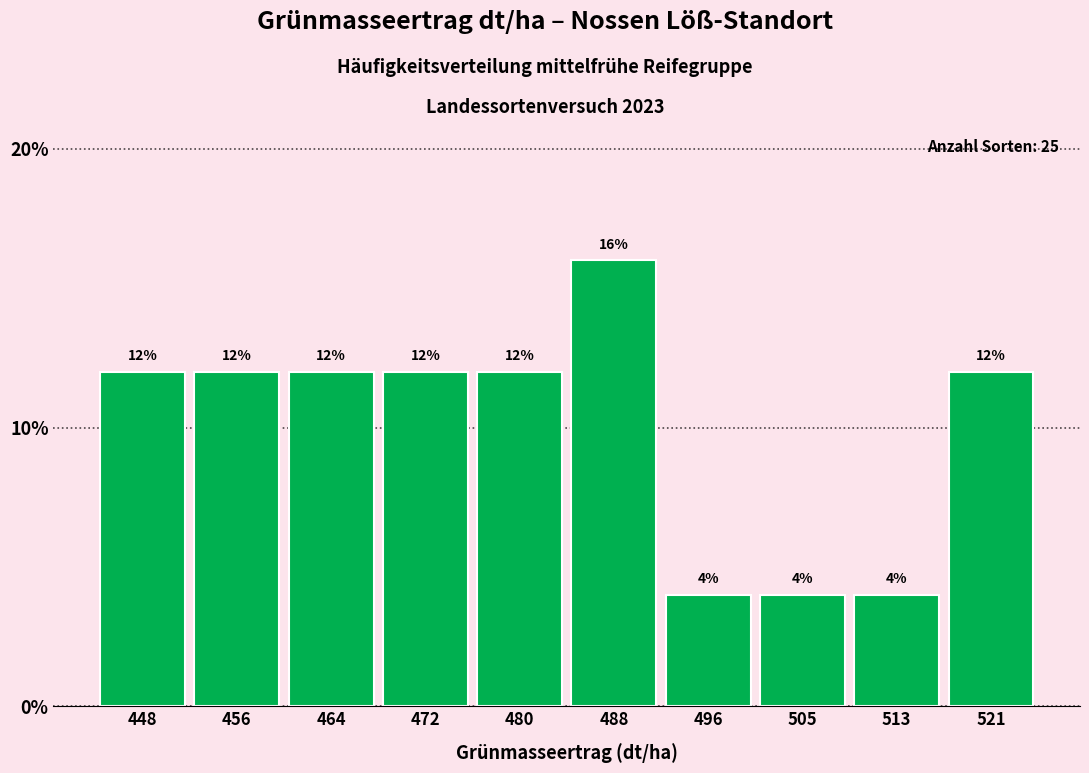

Reading right to left, list all the values displayed in this chart.

12	4	4	4	16	12	12	12	12	12